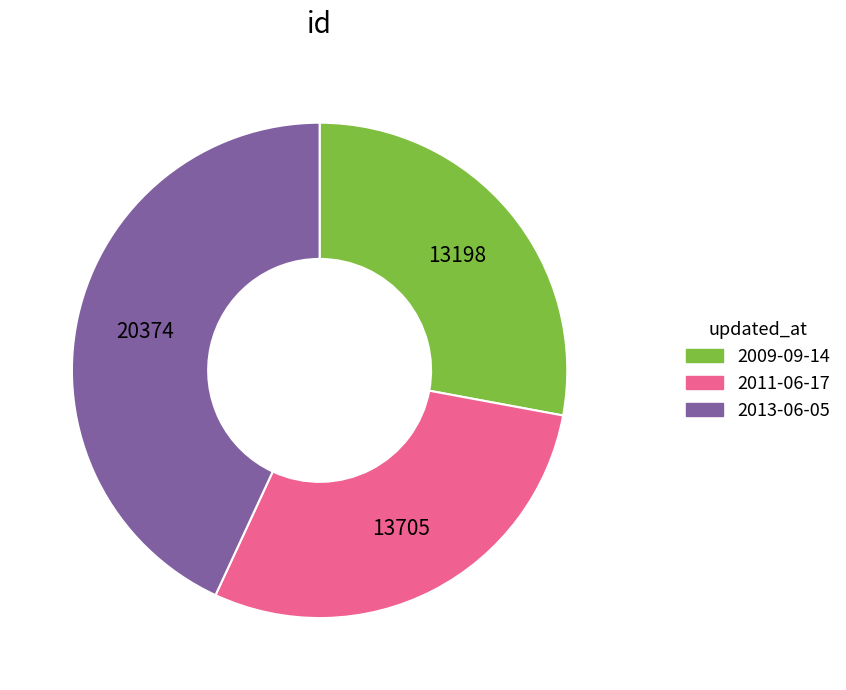

How many slices are in this pie chart?

3